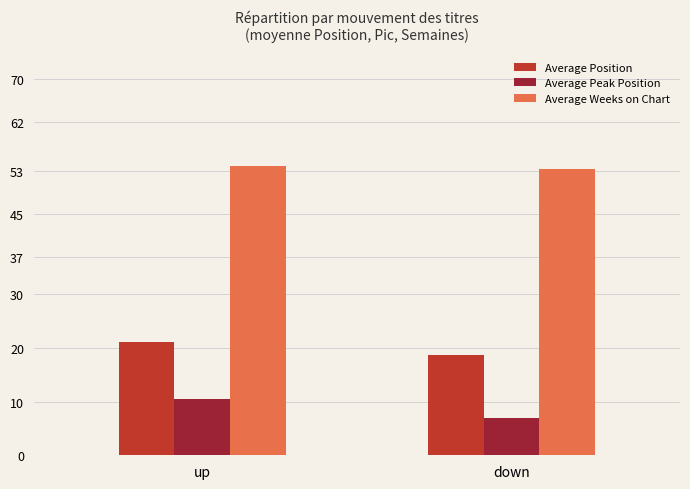

What is the sum of all Average Peak Position values?

17.4